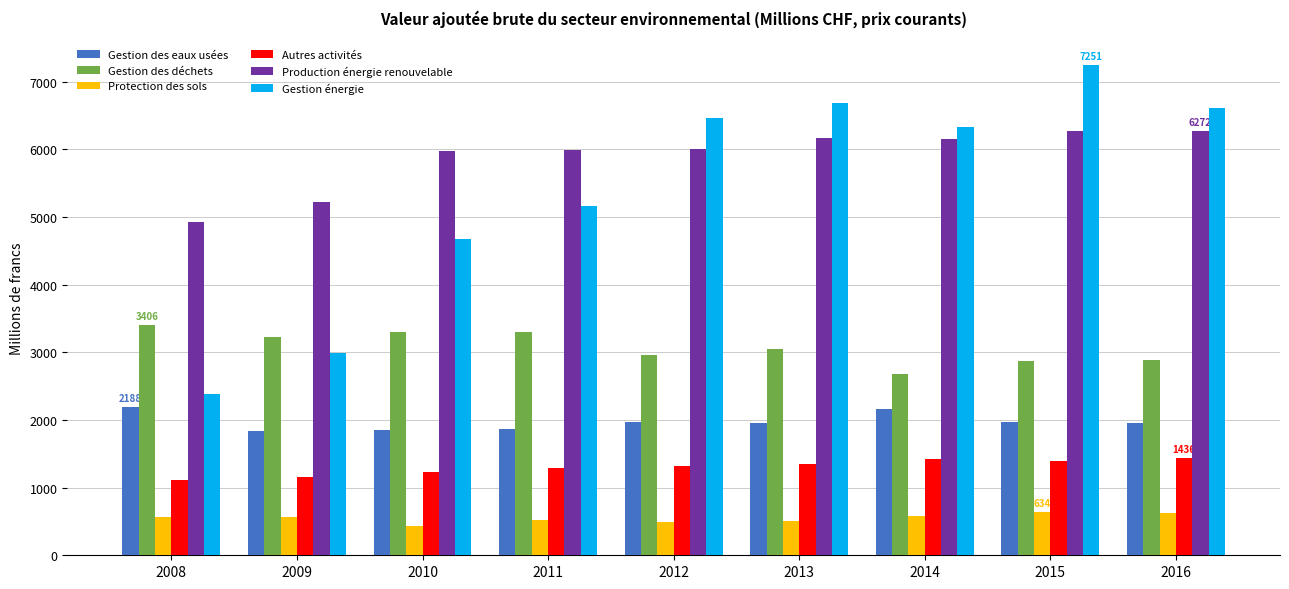

True or false: Gestion des déchets has a value of 3052.7 at 2013.

True